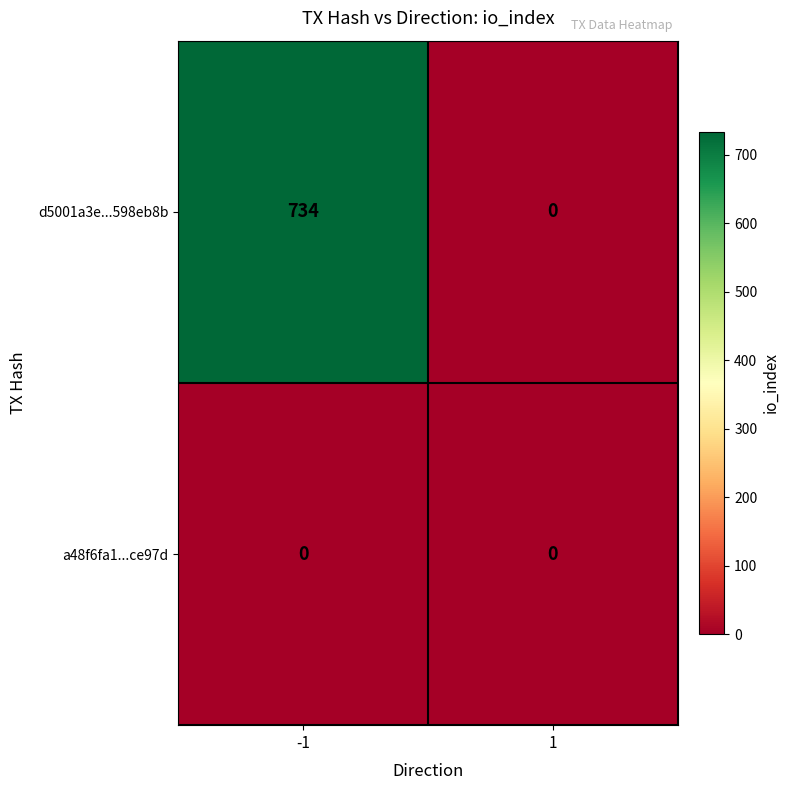

Rank the series by their average value, from lowest to highest.

a48f6fa1...ce97d, d5001a3e...598eb8b